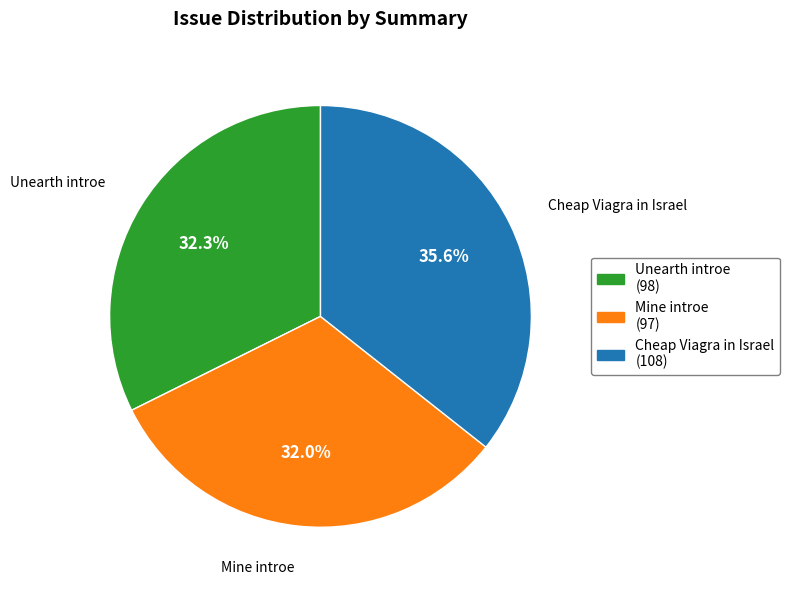

Does any single category account for the majority?

No